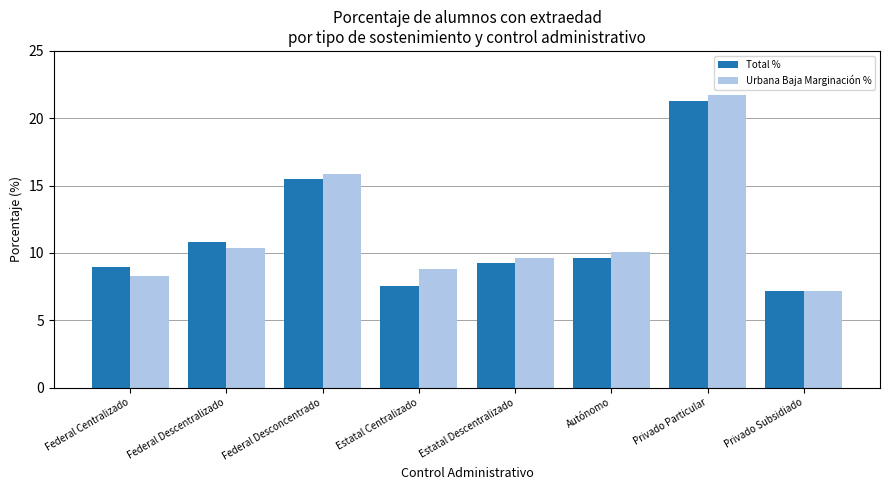

What position from the left is Estatal Centralizado?

4